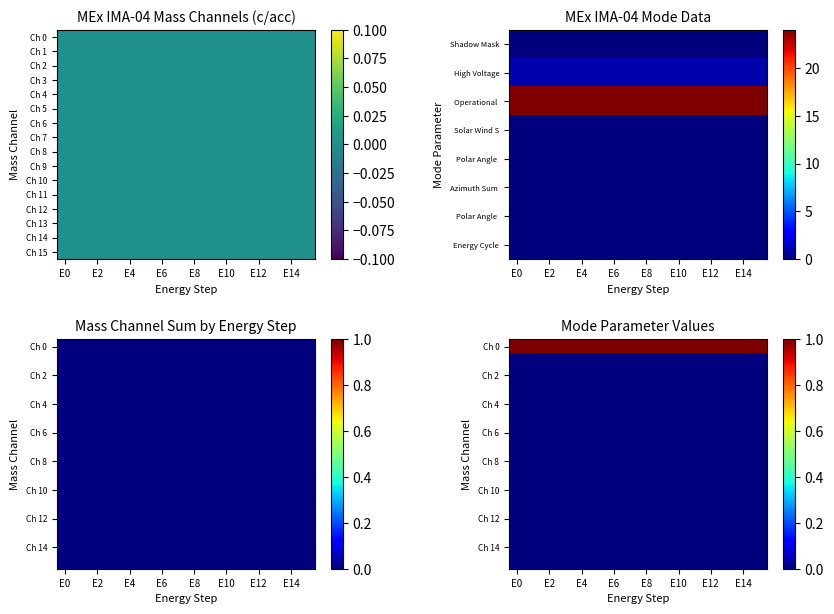

At how many categories does at least one series exceed 0?

16